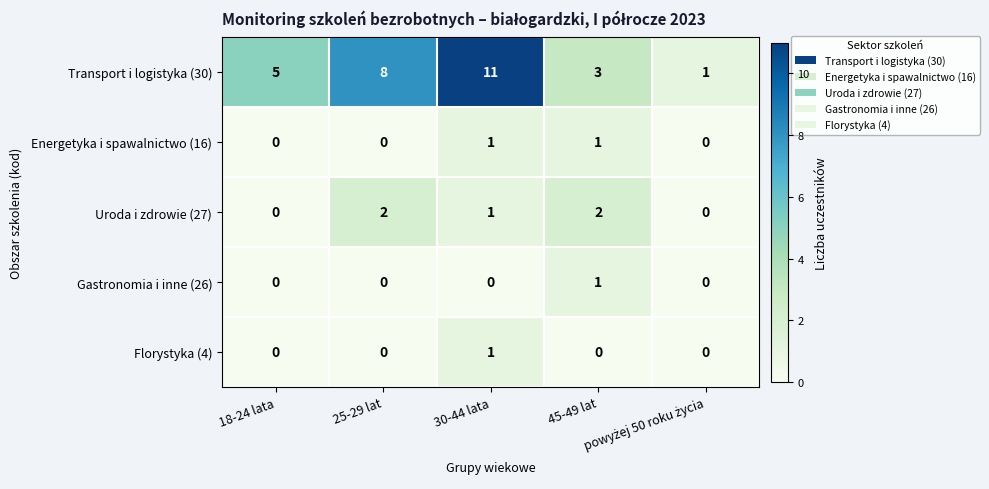

At how many categories does at least one series exceed 0?

5